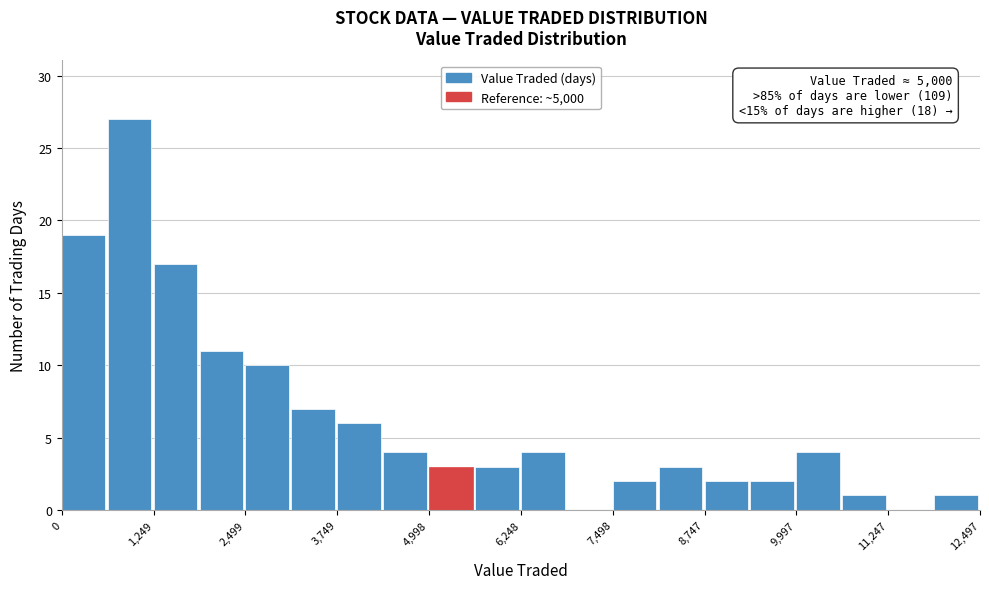

Read against the x-axis, roughly where is the centre of the tallest bar?

1000